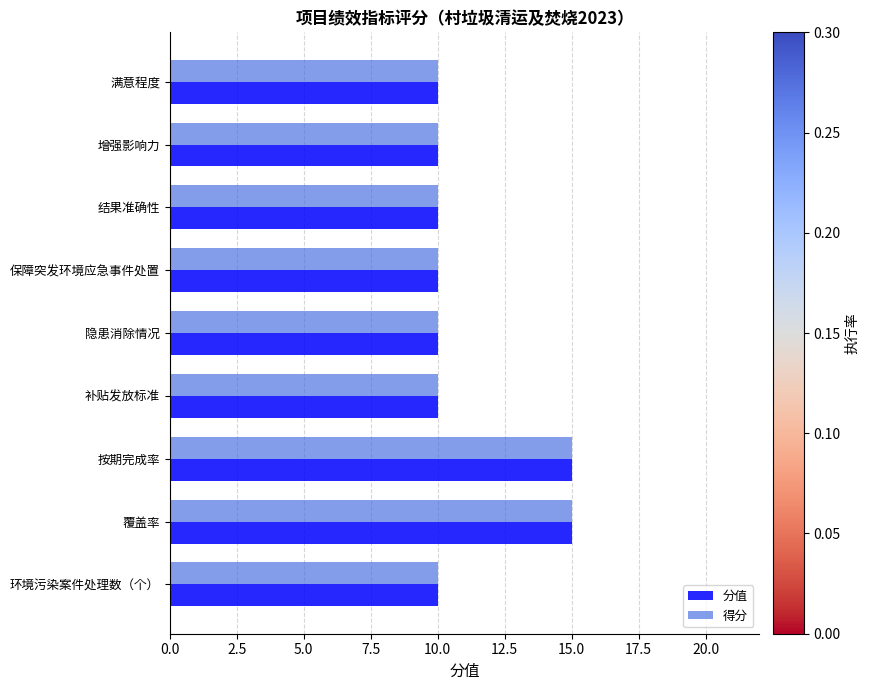

Read the 得分 value at 隐患消除情况.

10